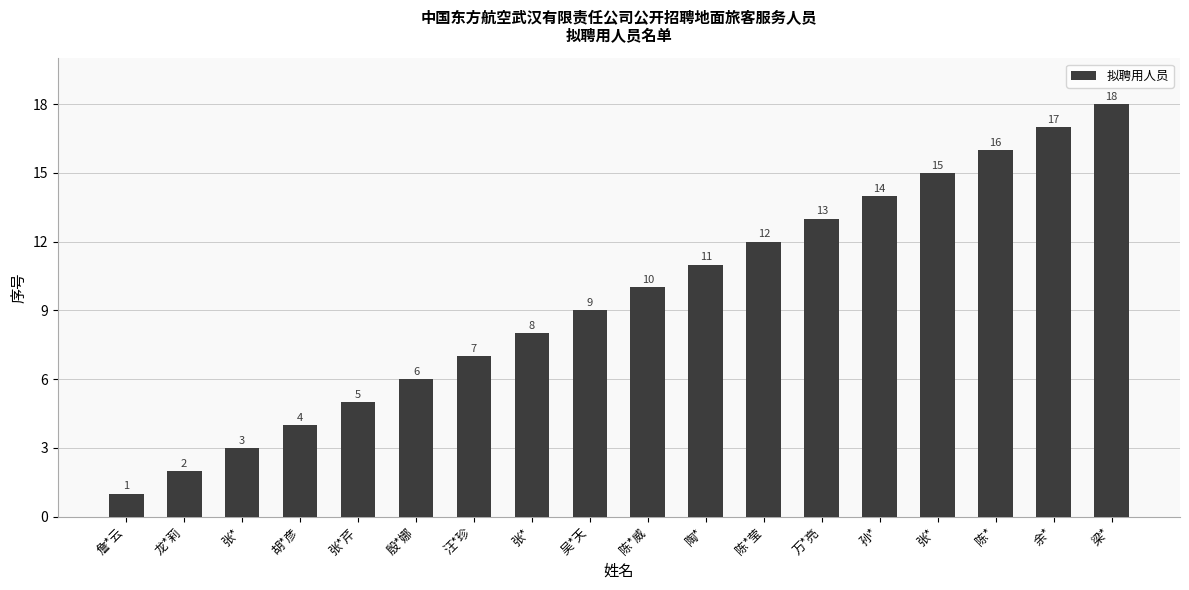

How many values are below 10?

9